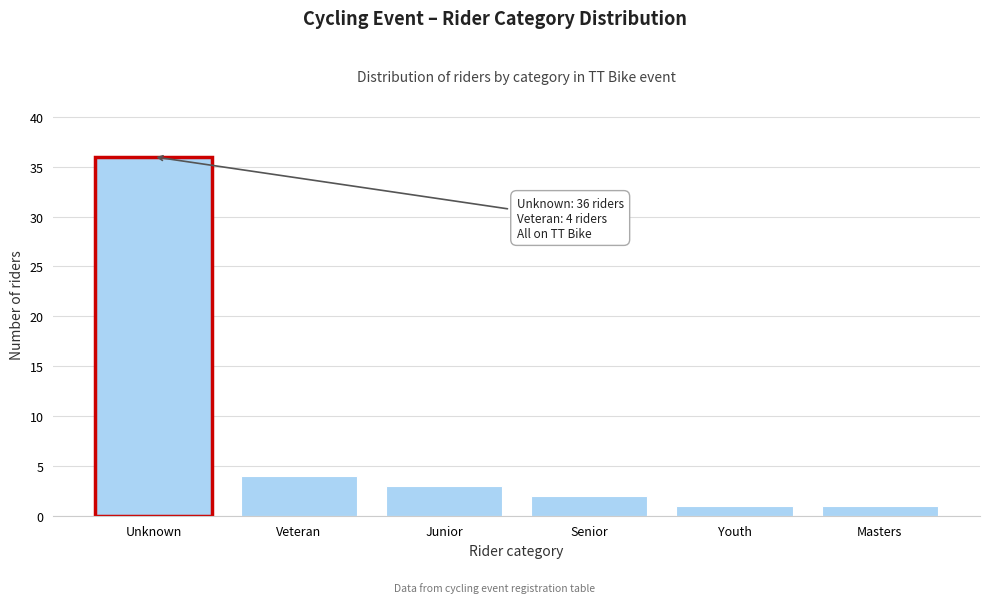

Reading left to right, list all the values displayed in this chart.

36	4	3	2	1	1